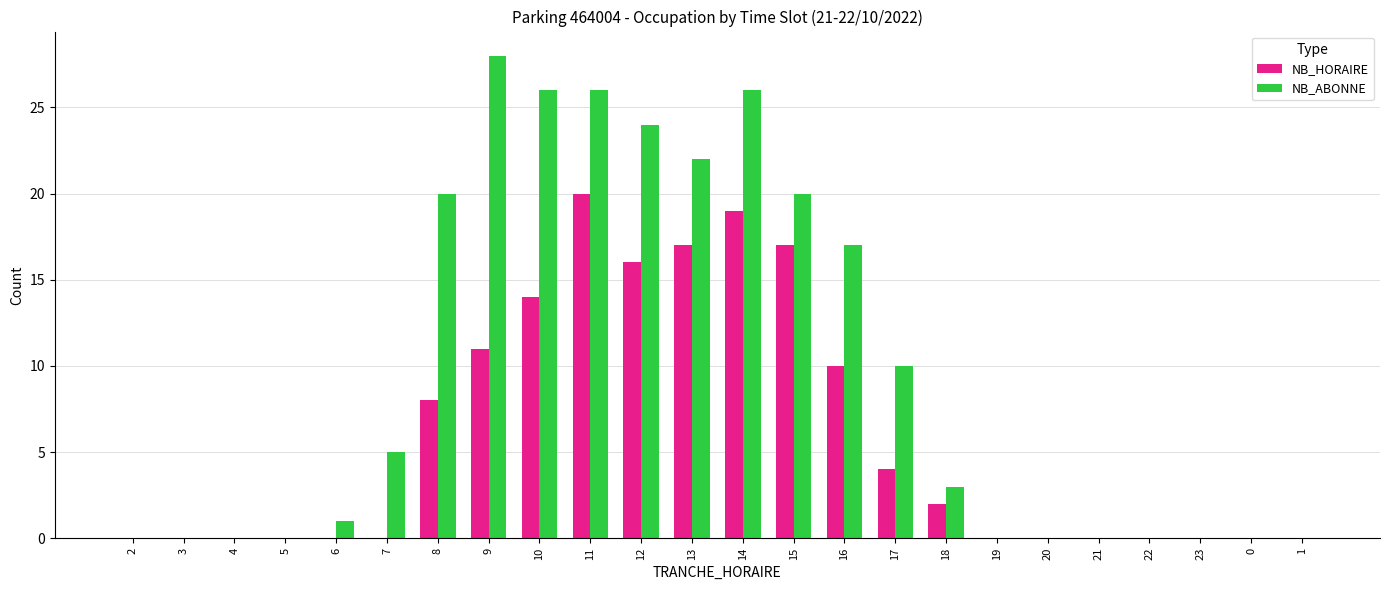

Reading left to right, list all the values displayed in this chart.

NB_HORAIRE: 2=0	3=0	4=0	5=0	6=0	7=0	8=8	9=11	10=14	11=20	12=16	13=17	14=19	15=17	16=10	17=4	18=2	19=0	20=0	21=0	22=0	23=0	0=0	1=0
NB_ABONNE: 2=0	3=0	4=0	5=0	6=1	7=5	8=20	9=28	10=26	11=26	12=24	13=22	14=26	15=20	16=17	17=10	18=3	19=0	20=0	21=0	22=0	23=0	0=0	1=0